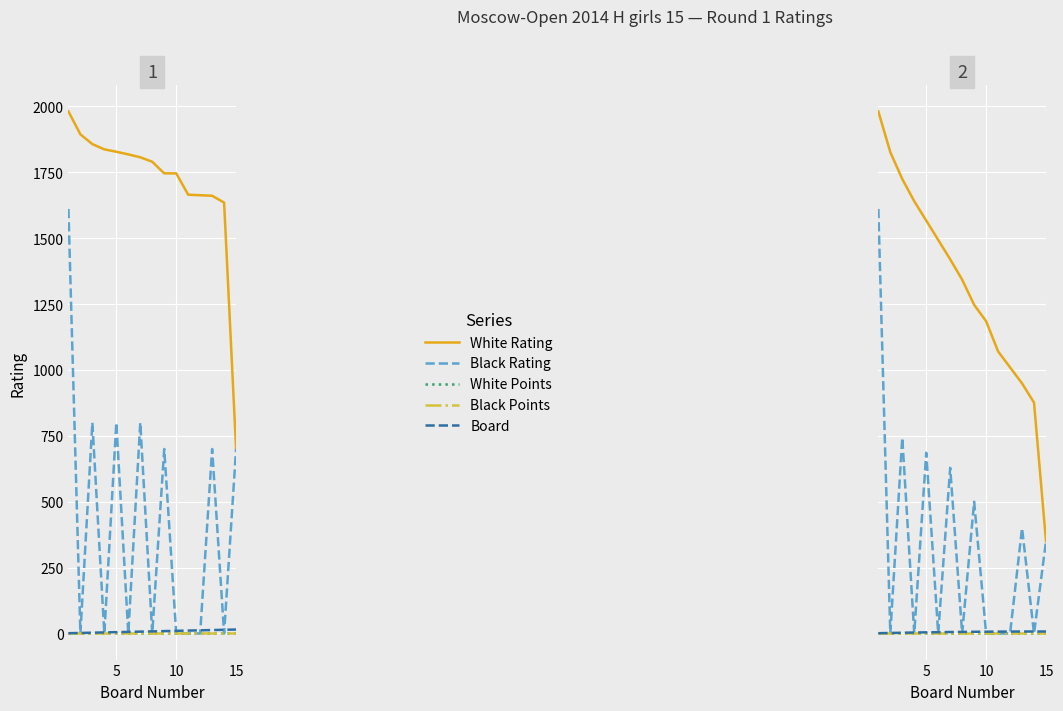

How many categories are shown in the chart?

15